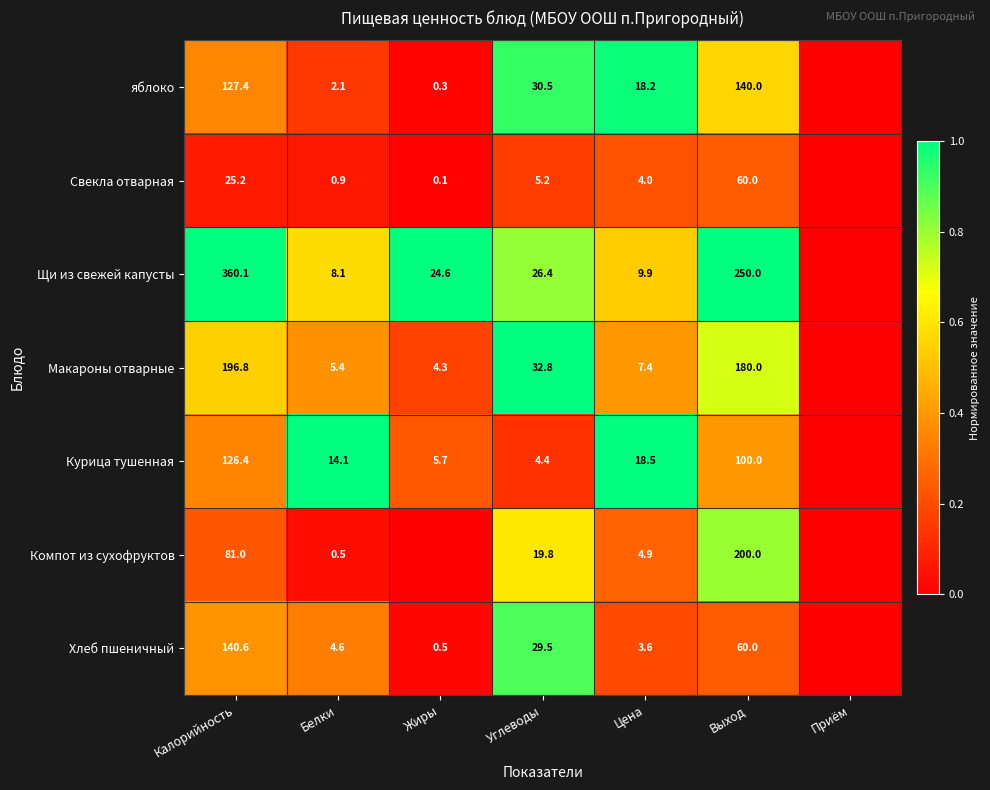

What is the difference between the highest and lowest values at Цена?

14.9